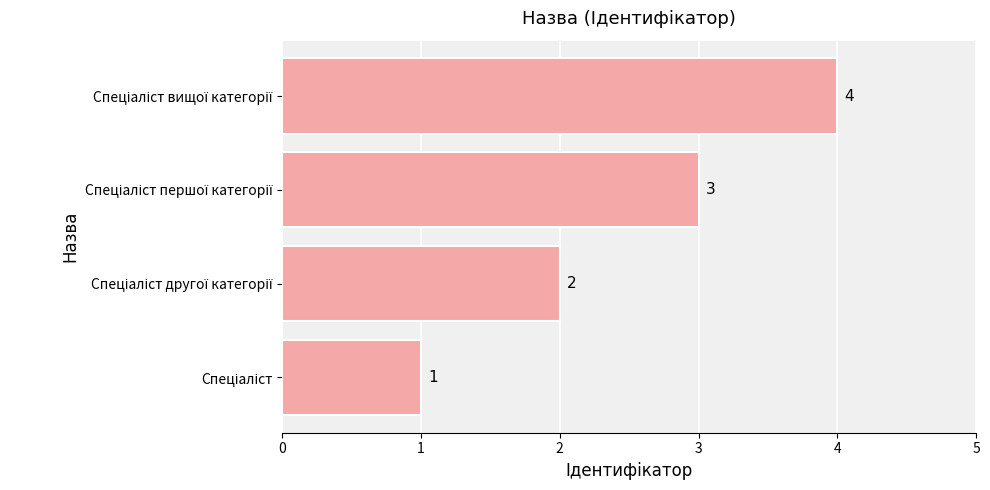

Count the values in the range 2 to 4.

3